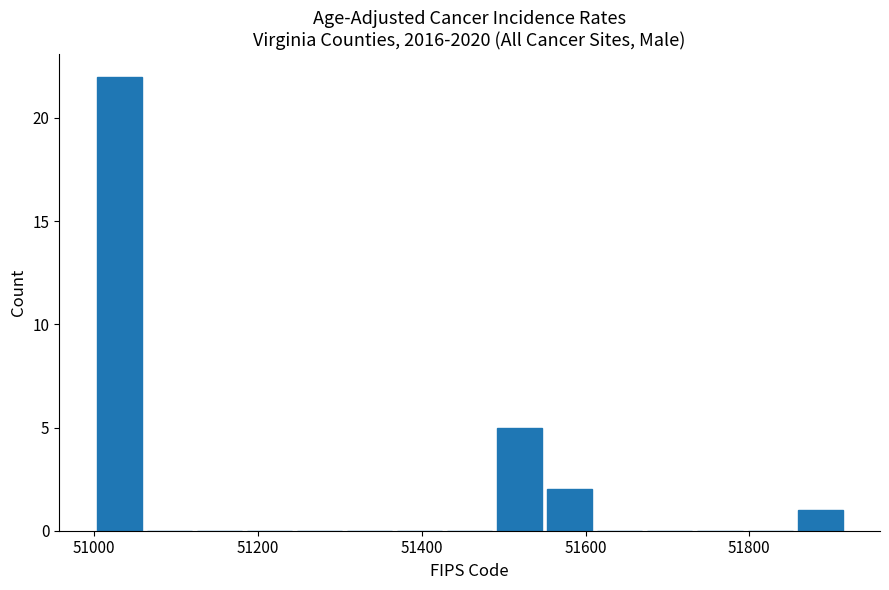

Around what value on the x-axis is the tallest bar? Give the approximate position of its centre, as read against the axis.

51040